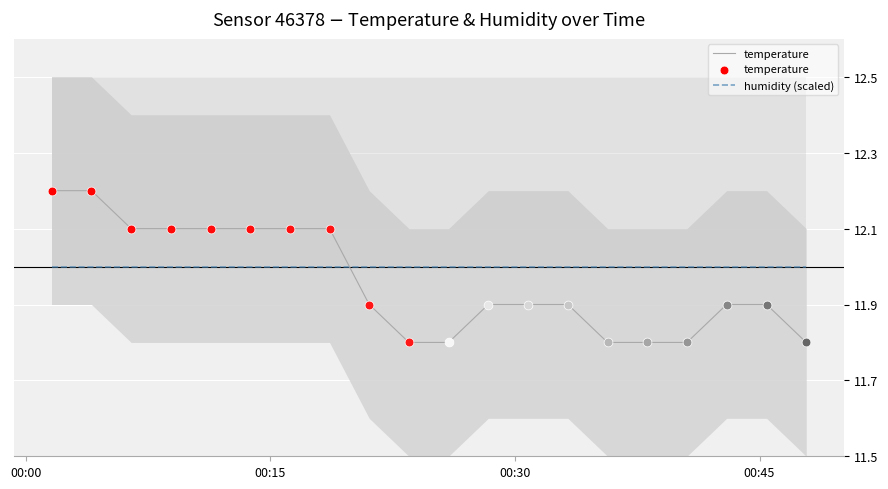

Which series has the widest spread of Y values?

temperature